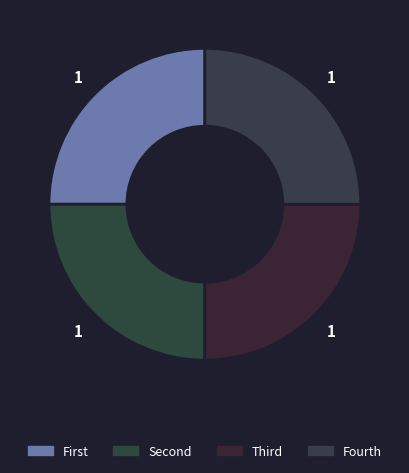

Count the number of slices in the pie.

4